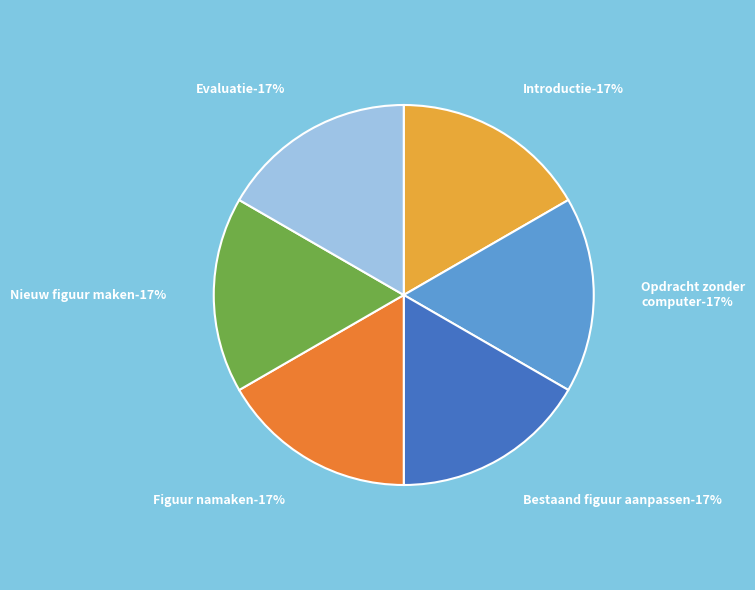

Is the sum of Bestaand figuur aanpassen and Opdracht zonder computer greater than half?

No